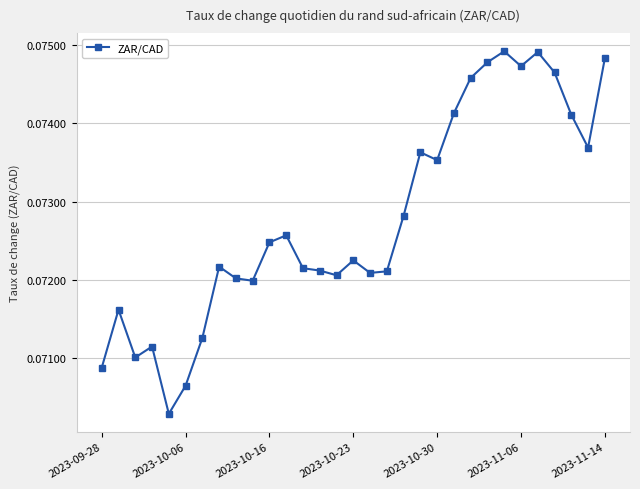

How many values are between 0 and 1?

31